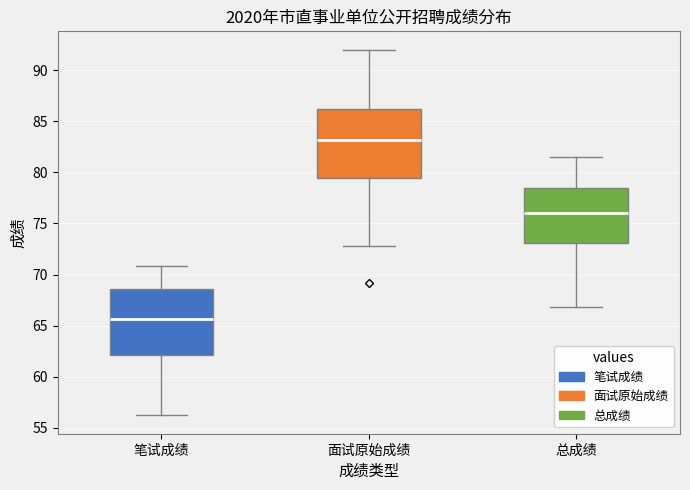

Which box's median line is the highest?

面试原始成绩